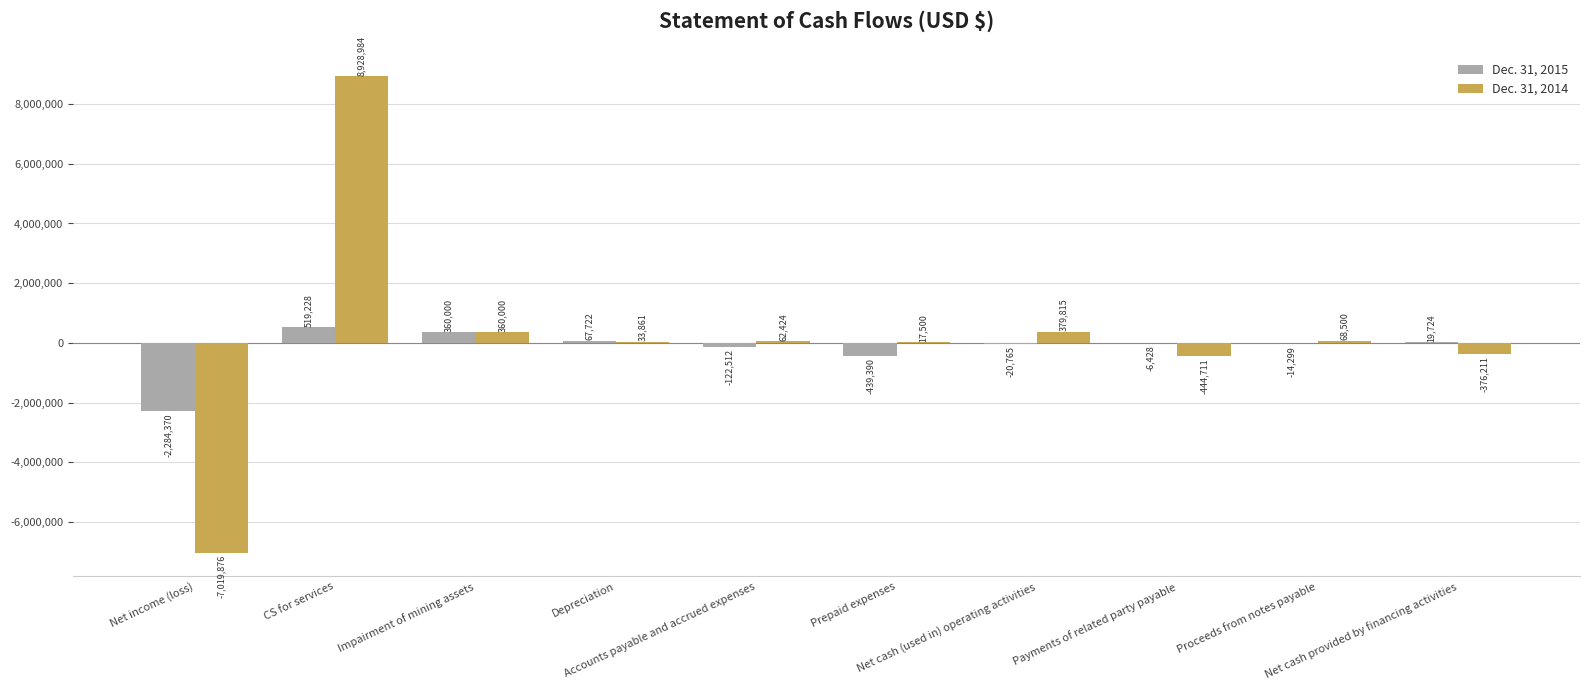

What is the sum of all Dec. 31, 2014 values?

2010286